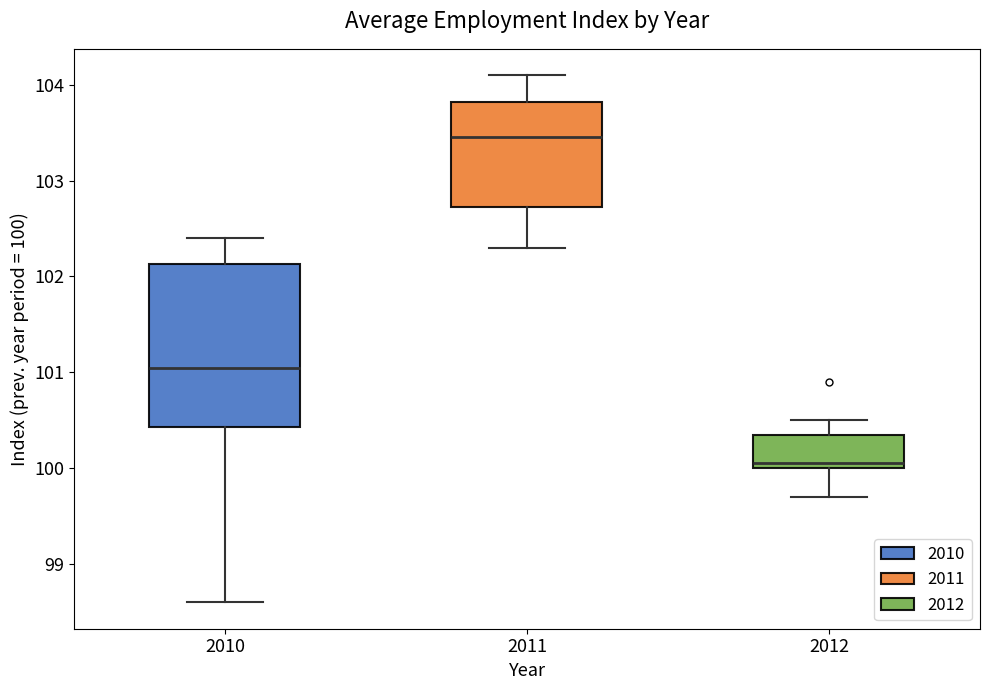

Which box's median line is the lowest?

2012